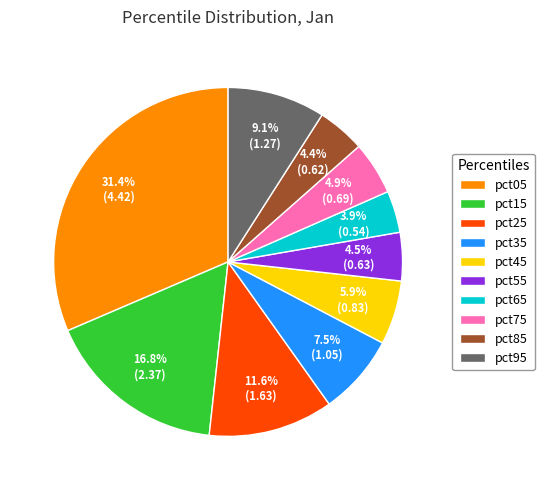

Does pct05 account for over 50% of the chart?

No